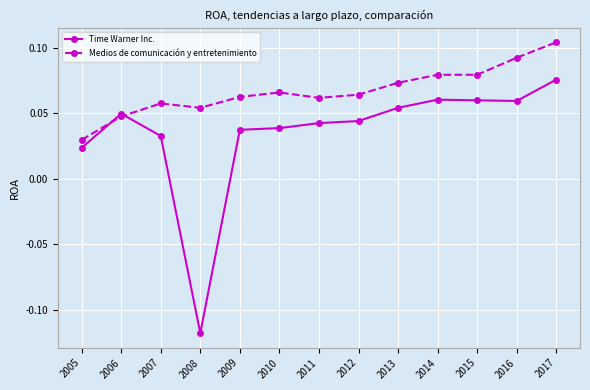

Does the chart have visible grid lines?

Yes